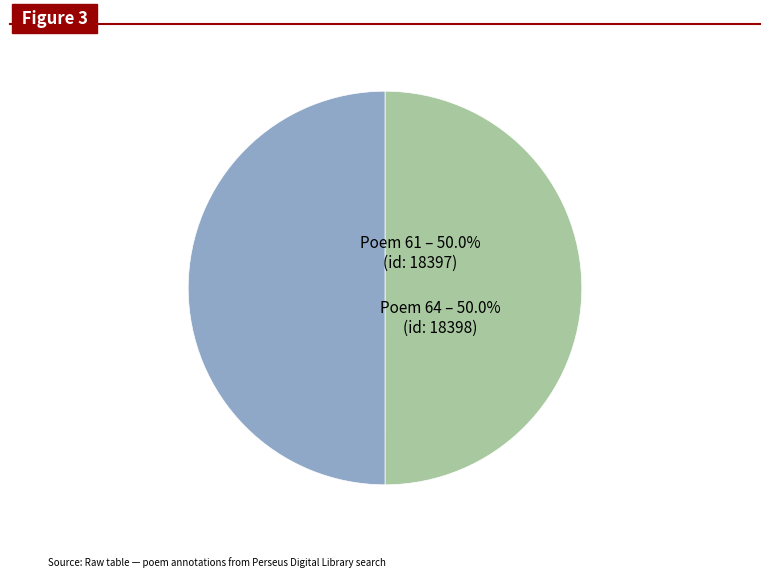

How many slices are in this pie chart?

2